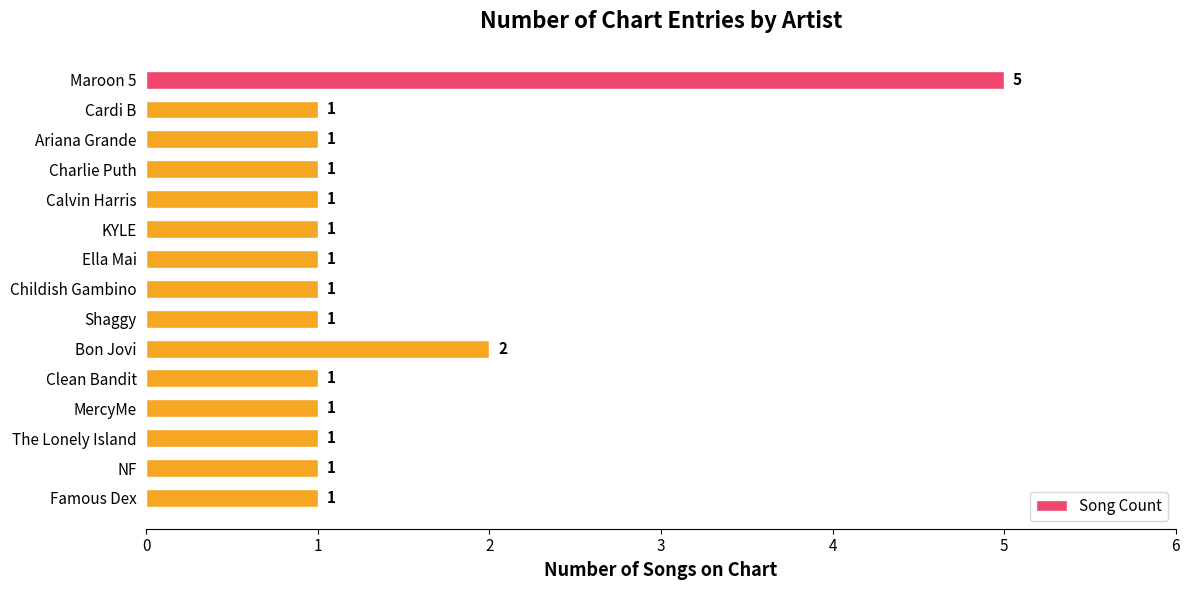

Where is the data nearest to the value 3?

Bon Jovi